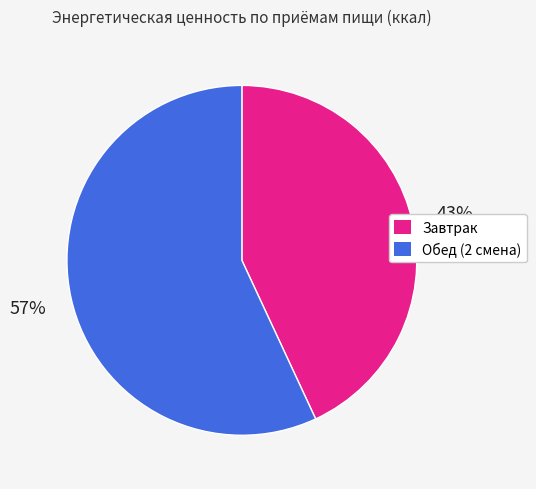

Count the number of slices in the pie.

2